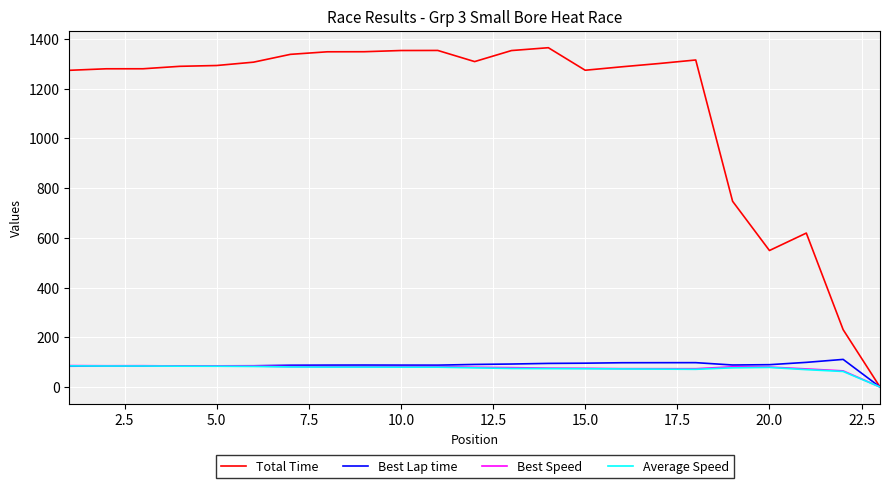

What is the greatest value displayed?

1364.5